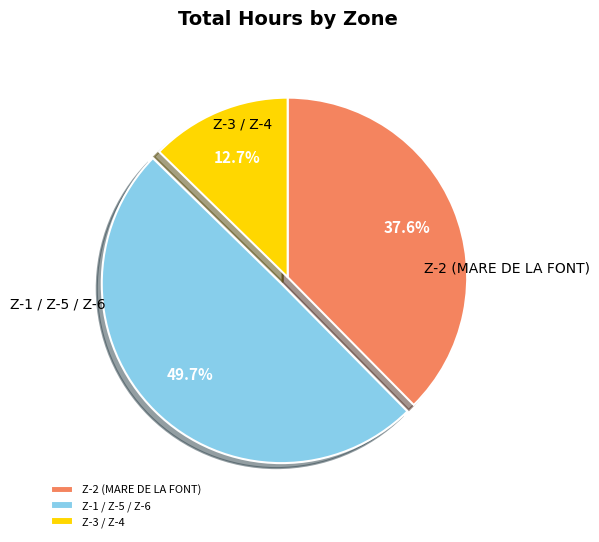

What is the smallest slice in the pie chart?

Z-3 / Z-4